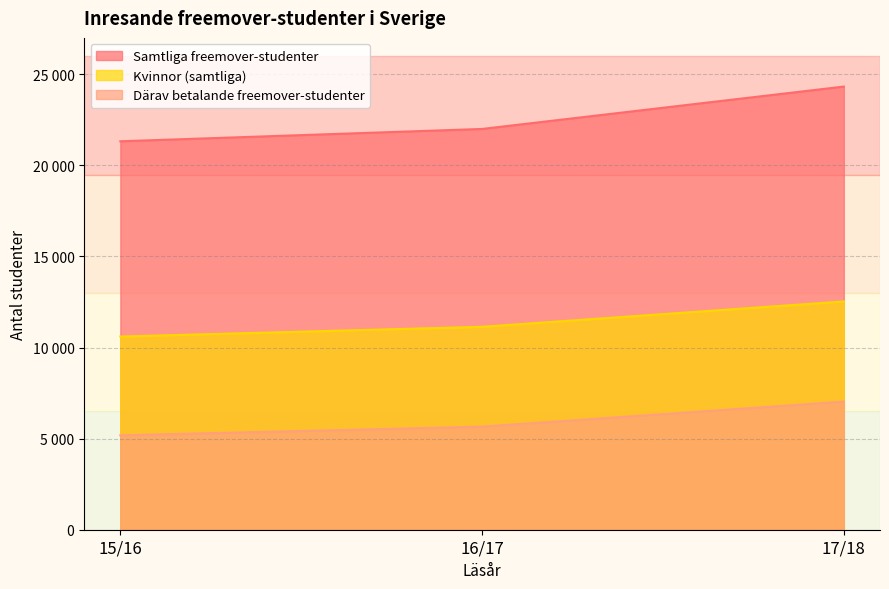

What is the value of the Samtliga freemover-studenter point at the 2nd from the left?

22001